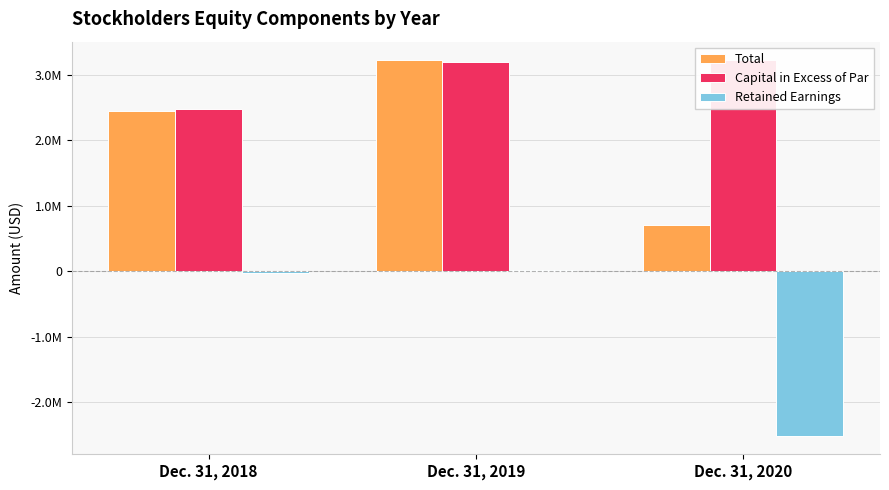

Does the chart contain stacked bars?

No